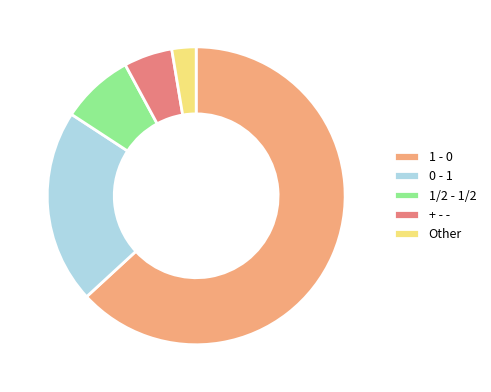

Is there any slice that represents more than half of the pie?

Yes